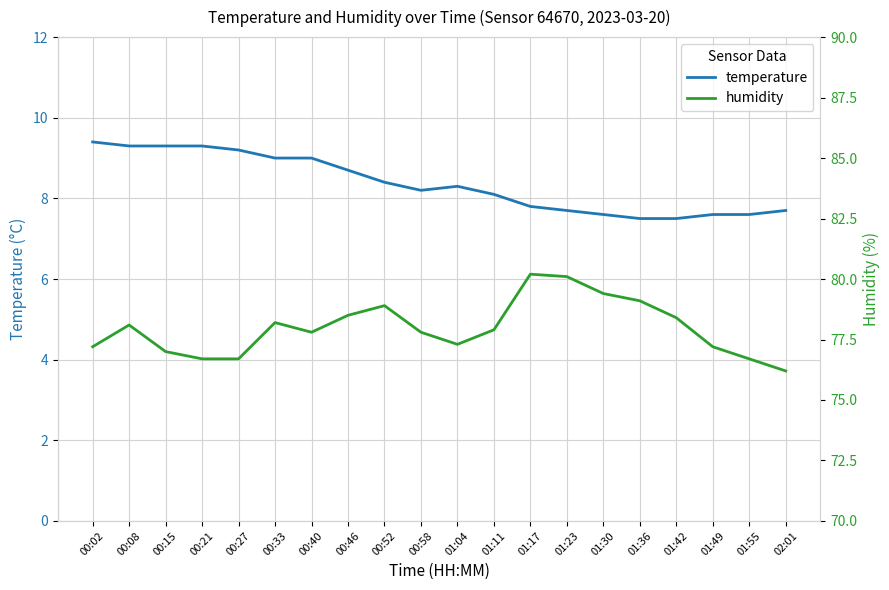

At which category does temperature reach its first local valley?

00:58